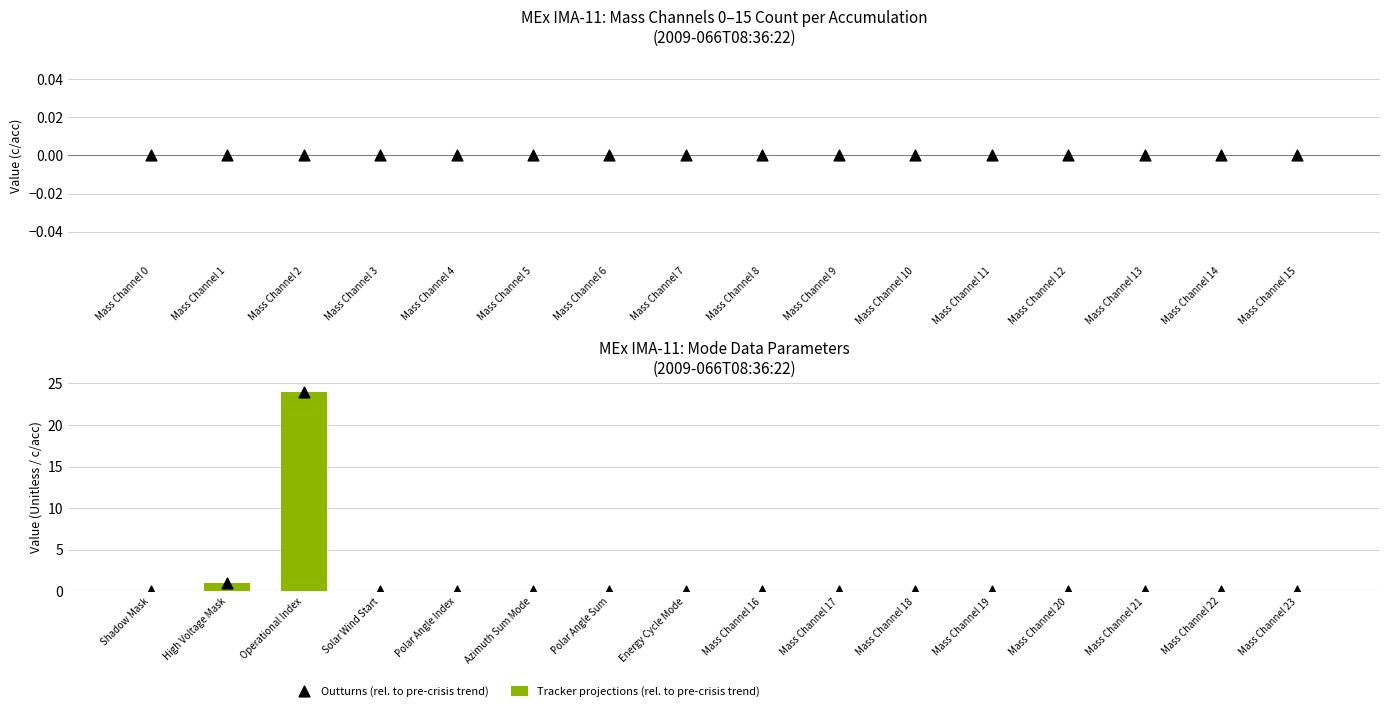

Which series has the largest Y range (max minus min)?

Tracker projections (rel. to pre-crisis trend)